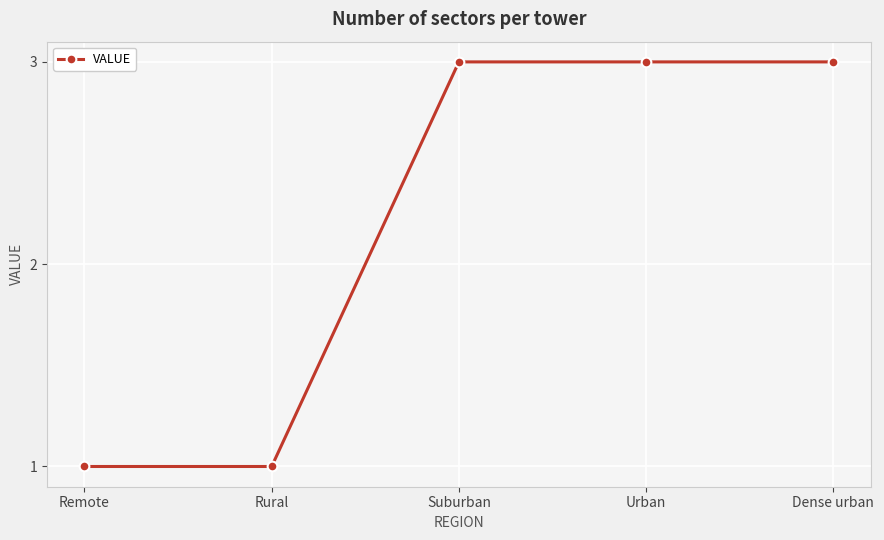

Reading left to right, what are all the values shown in this chart?

Remote=1	Rural=1	Suburban=3	Urban=3	Dense urban=3